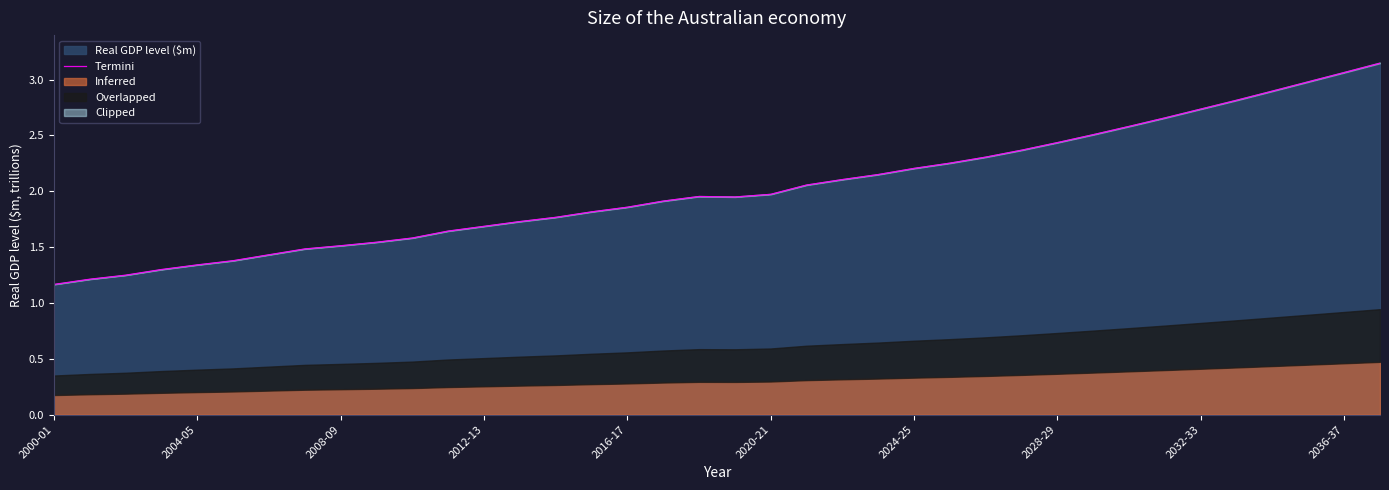

How many data points are less than 1952680?

19